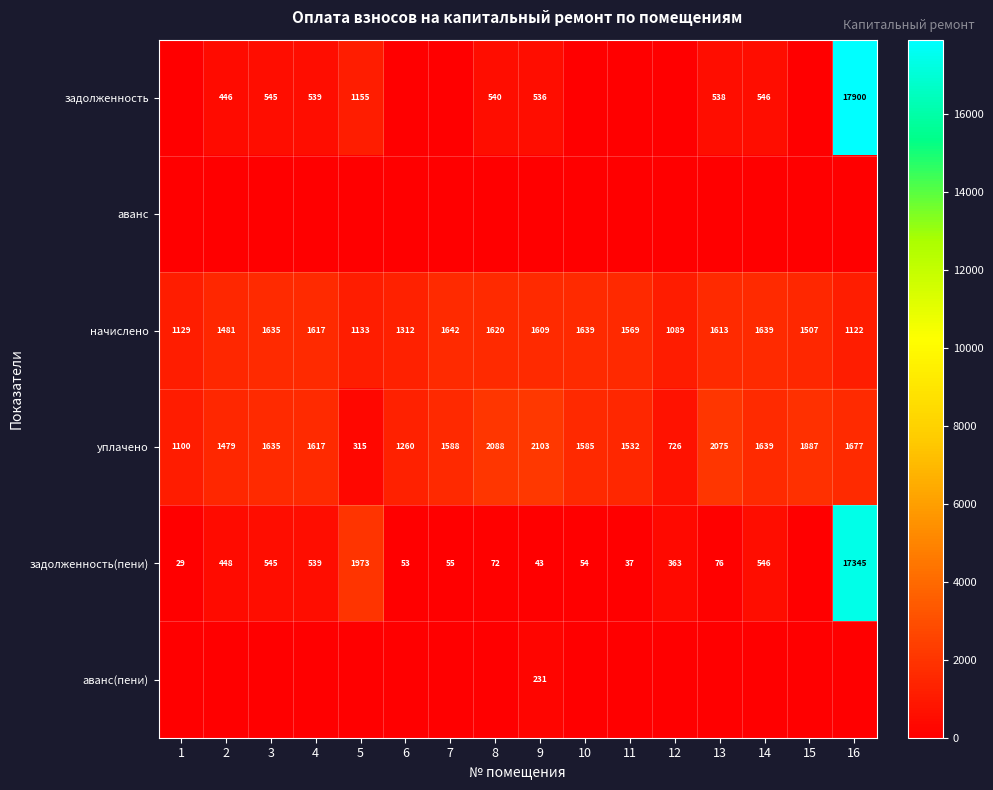

Which label corresponds to the smallest value in the chart?

1